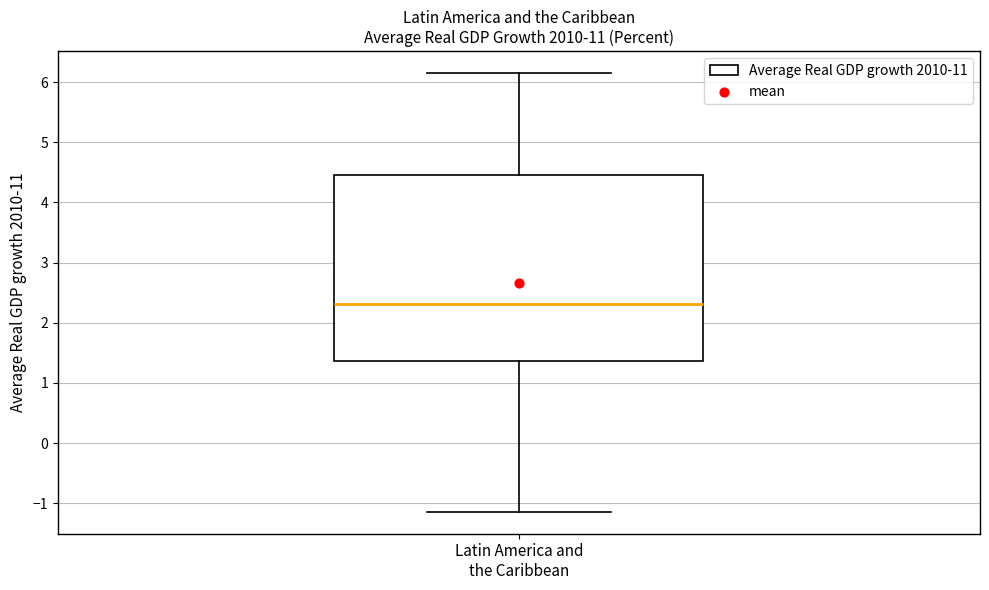

Read this box plot against the y-axis: the position of the median line, the range covered by the box, and the ends of both whiskers. The values are not printed on the chart, so give them approximately, as read against the axis.

median 2.3, box 1.4 to 4.5, whiskers -1.1 to 6.2